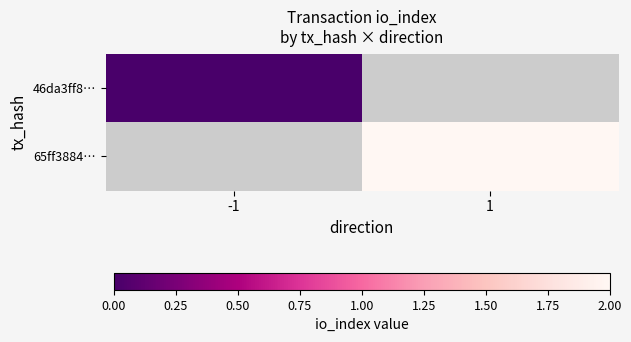

The 46da3ff8… series shows 0.0 at -1. True or false?

True